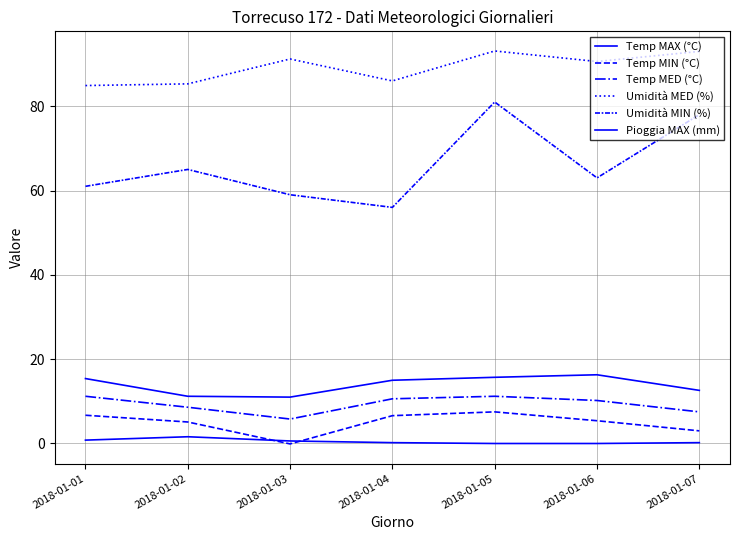

Which category has the highest value in the Temp MAX (°C) series?

2018-01-06